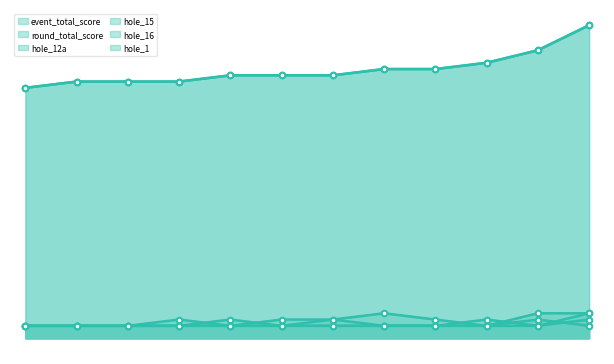

At how many categories does at least one series exceed 21?

12